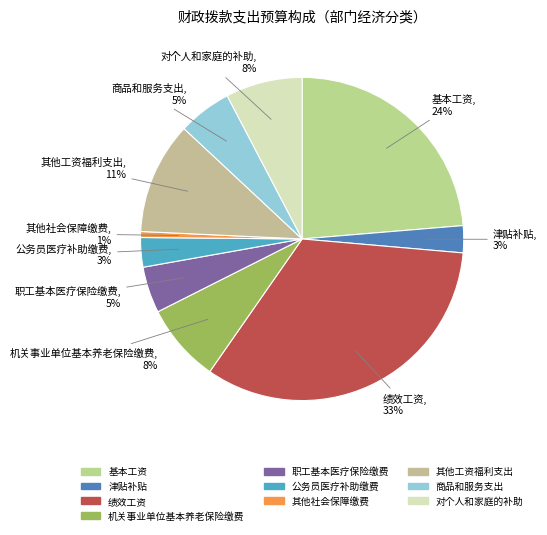

Do 其他工资福利支出 and 绩效工资 together represent more than half of the pie?

No